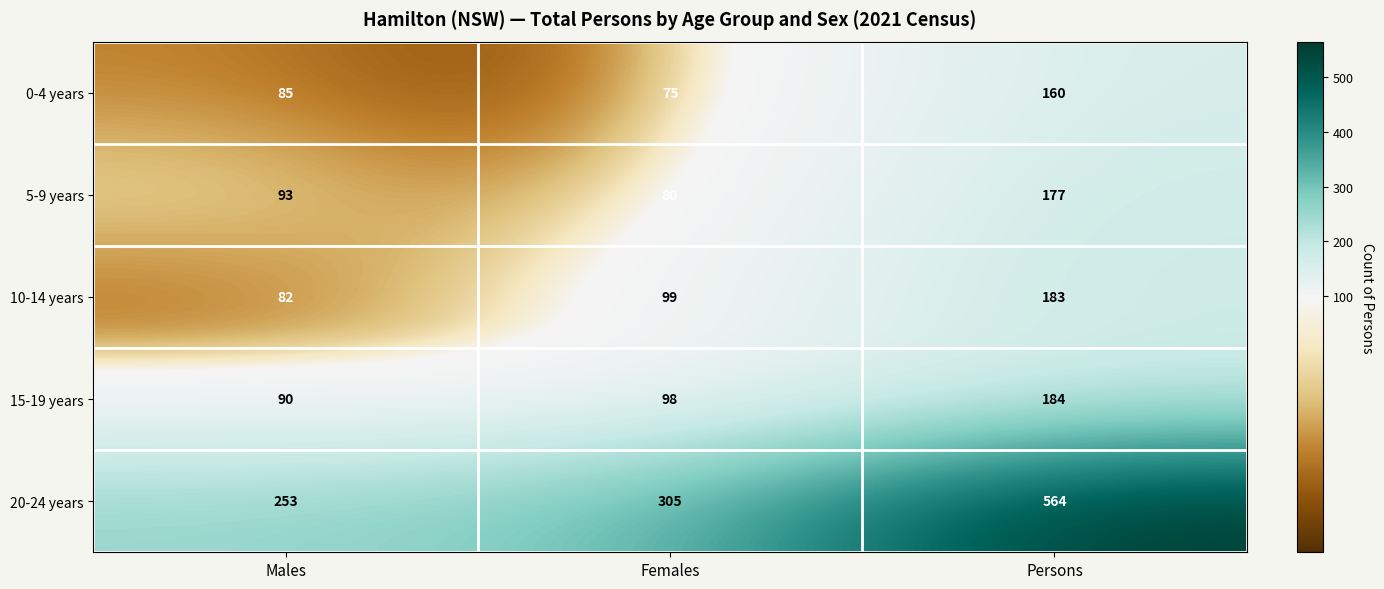

Which category has the lowest value across all series?

Females